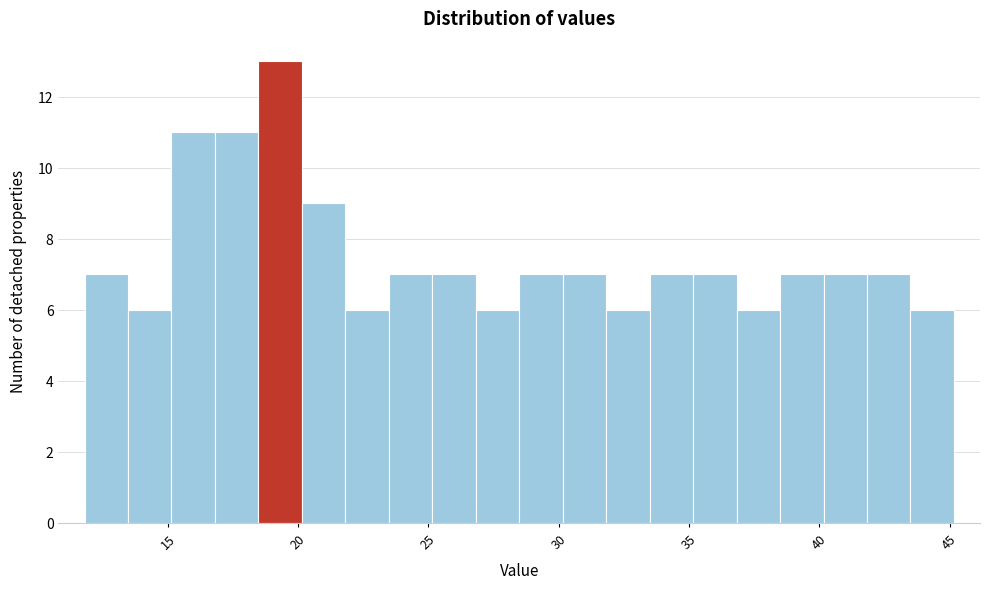

Read against the x-axis, roughly where is the centre of the tallest bar?

19.5